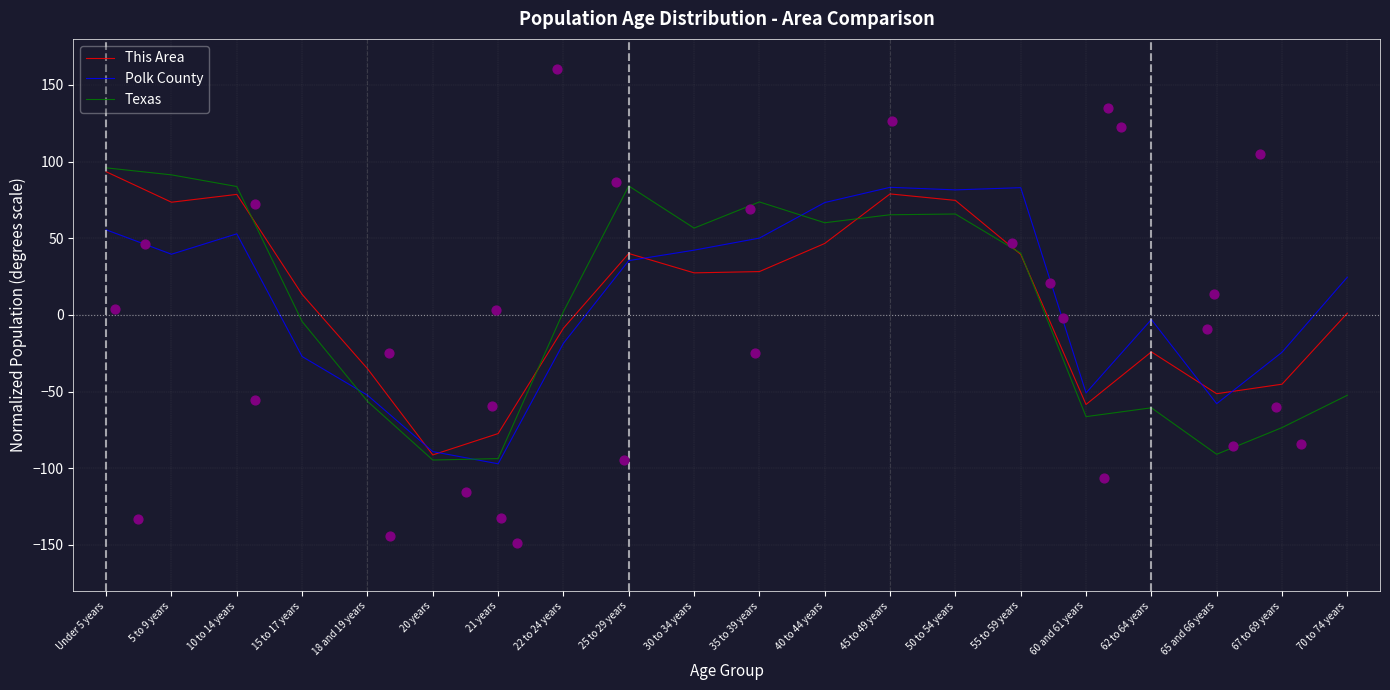

At how many categories does at least one series exceed 63?

9